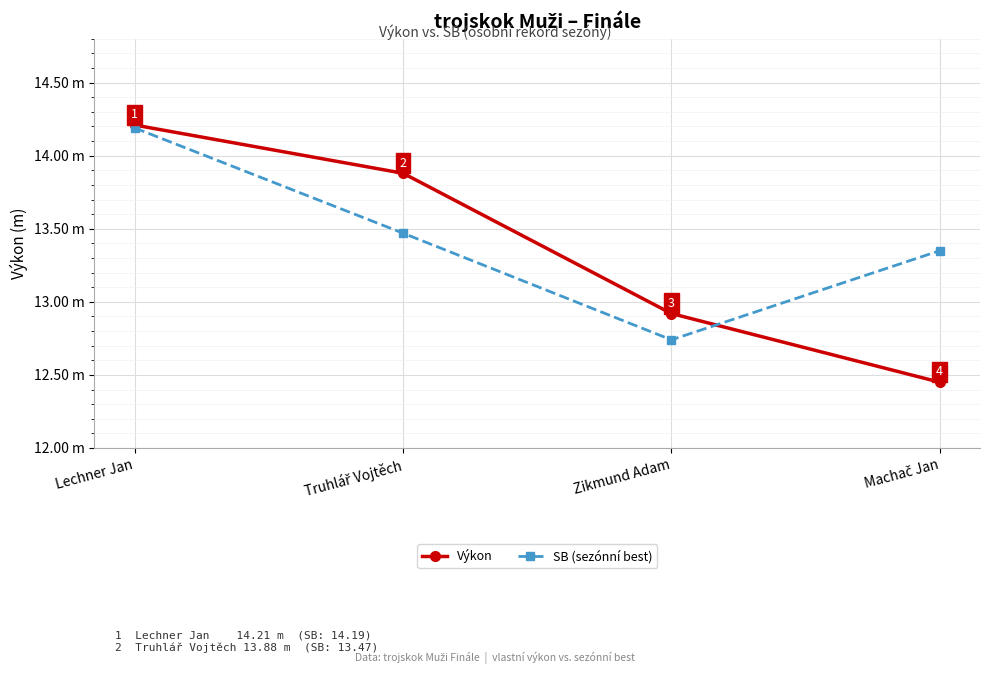

What is the maximum value shown in the chart?

14.2